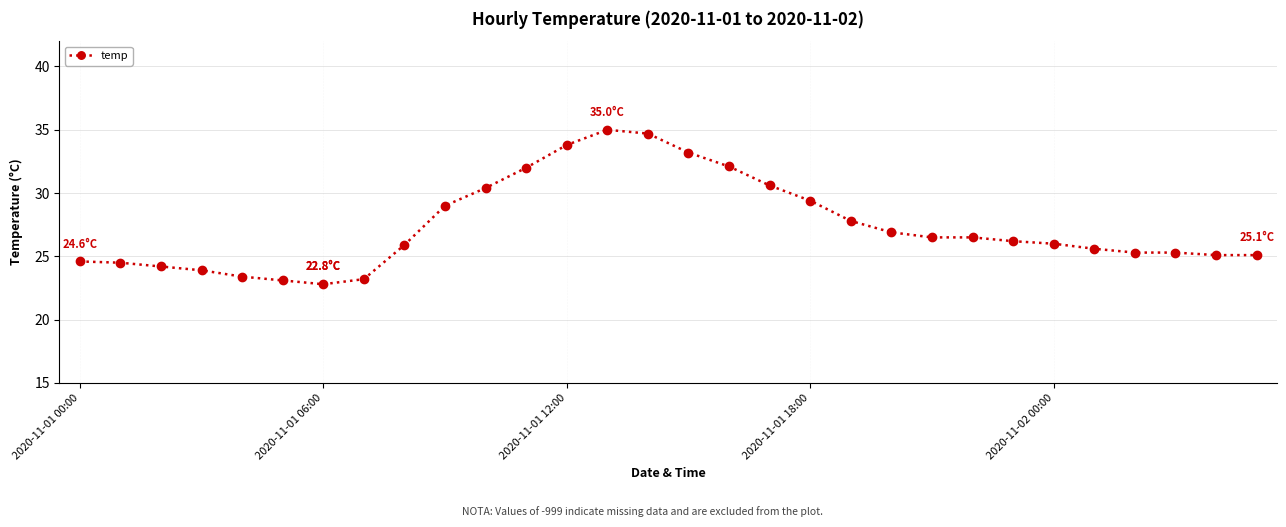

What is the greatest value displayed?

35.0